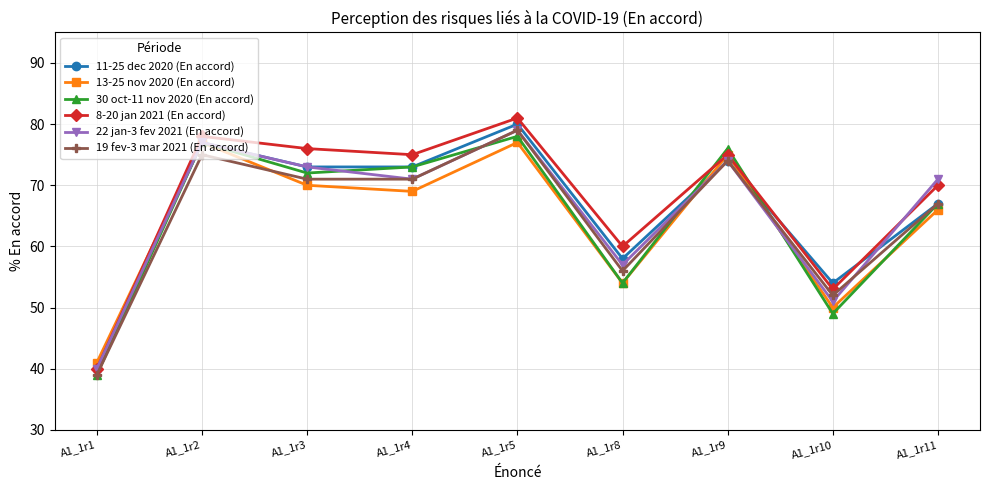

Does the chart display data point markers on the line(s)?

Yes